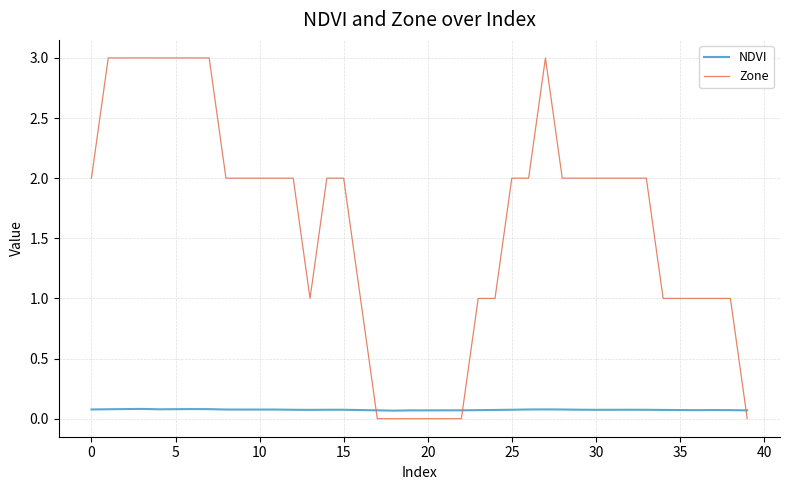

Which series has the largest total across all categories?

Zone